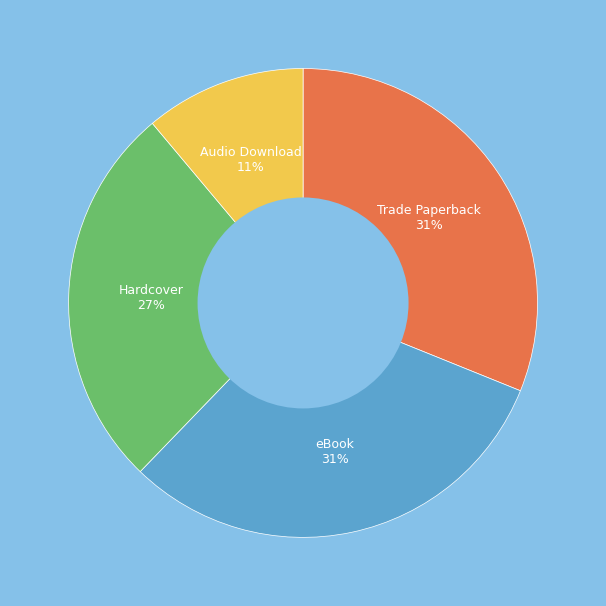

Which has a higher value, Hardcover or eBook?

eBook